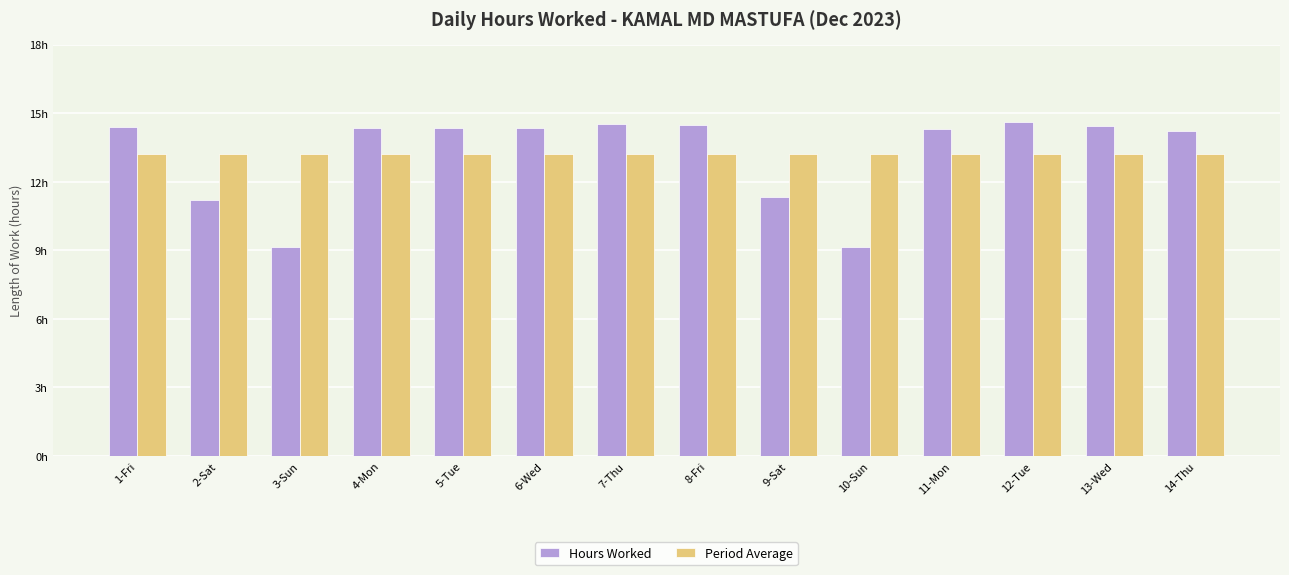

Rank the series at 5-Tue from lowest to highest value.

Period Average, Hours Worked